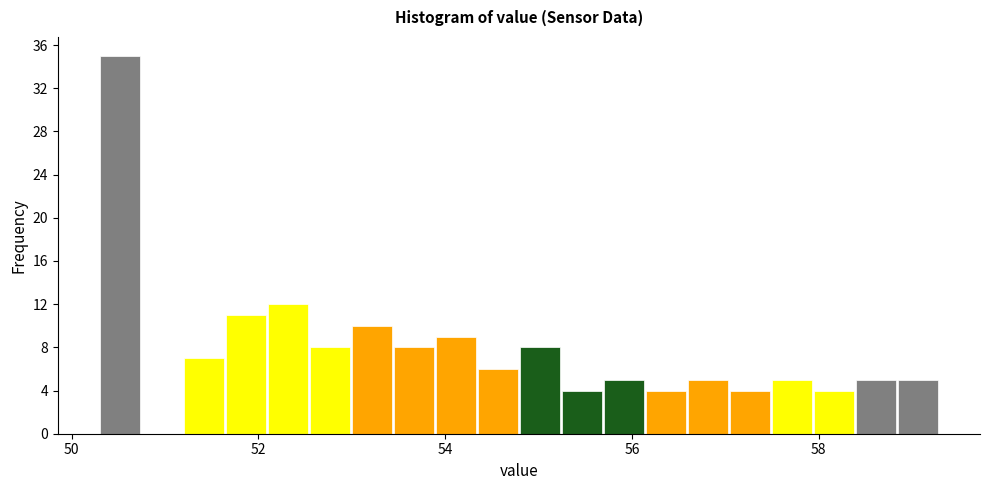

Read against the x-axis, roughly where is the centre of the tallest bar?

50.6